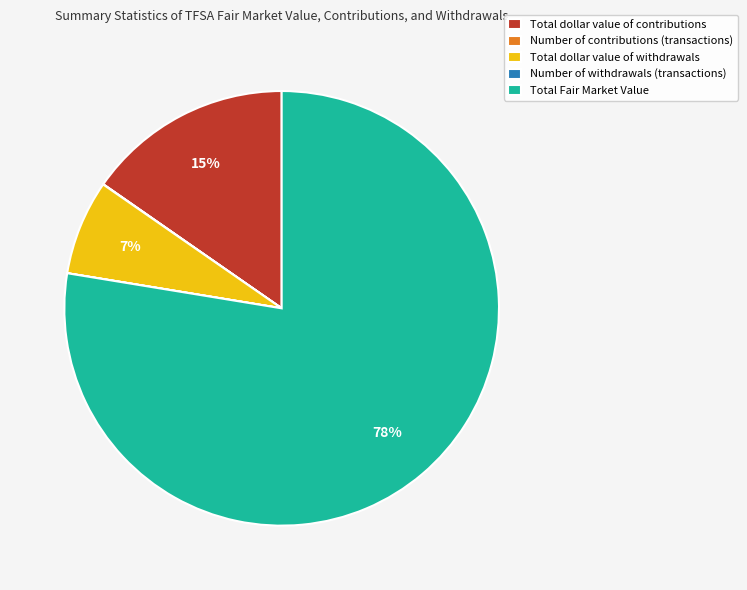

Which category has the biggest portion of the pie?

Total Fair Market Value